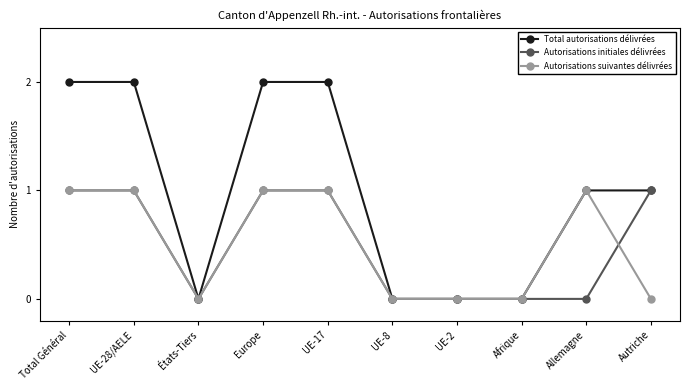

Which series has the largest total across all categories?

Total autorisations délivrées